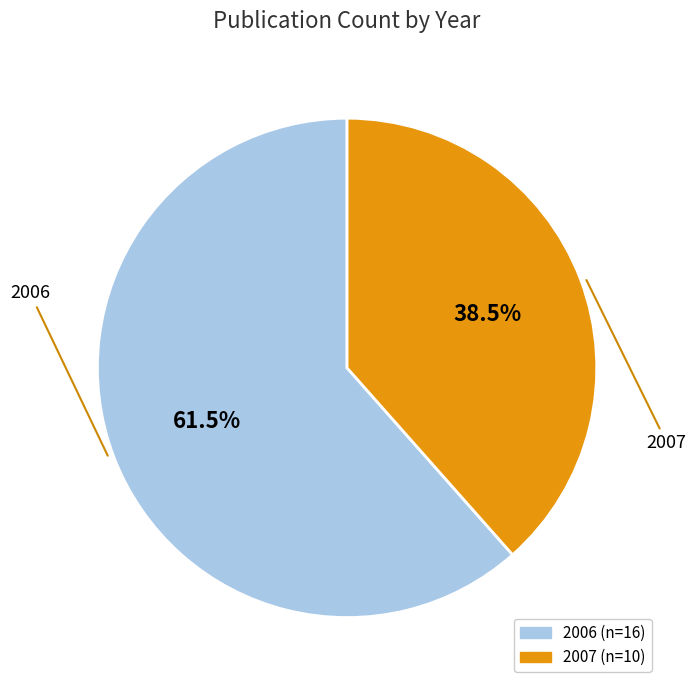

Approximately how many times larger is the value at 2006 compared to 2007?

1.6